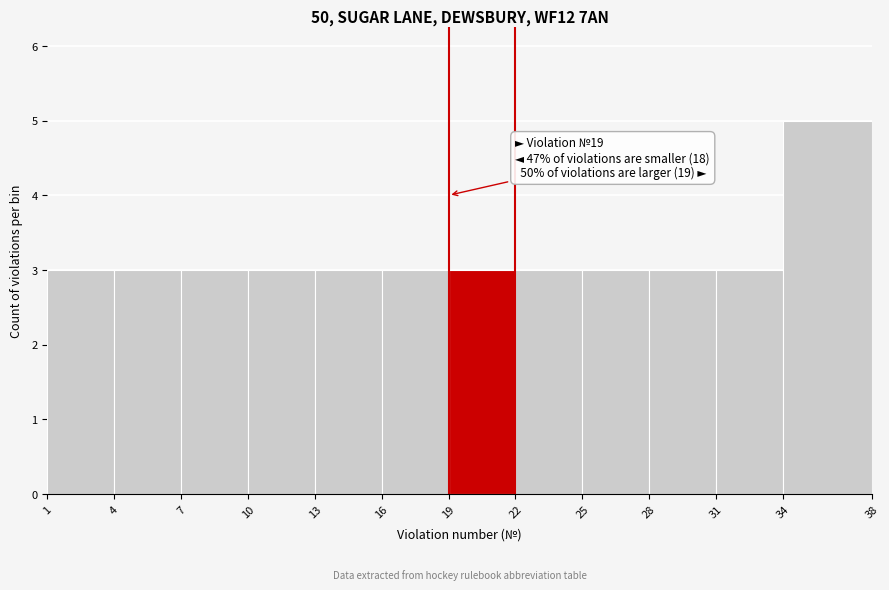

Which range on the x-axis has the tallest bar?

34 to 38